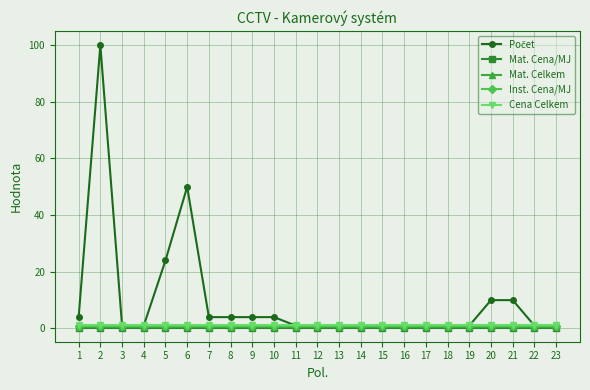

What is the total value across all series at 9?

7.0